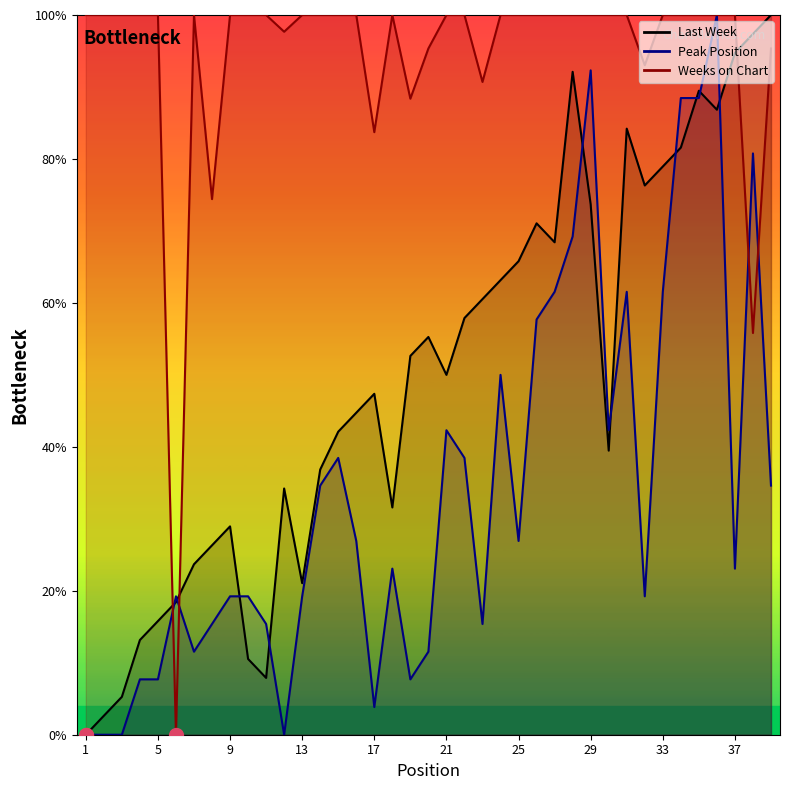

Which series has the largest total across all categories?

Weeks on Chart